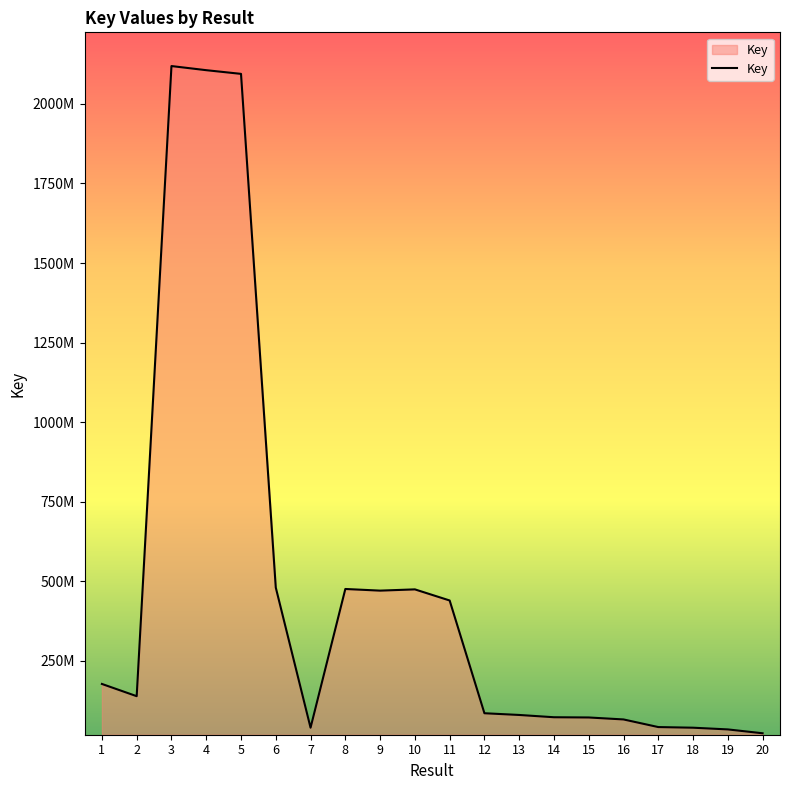

Does the chart display data point markers on the line(s)?

No